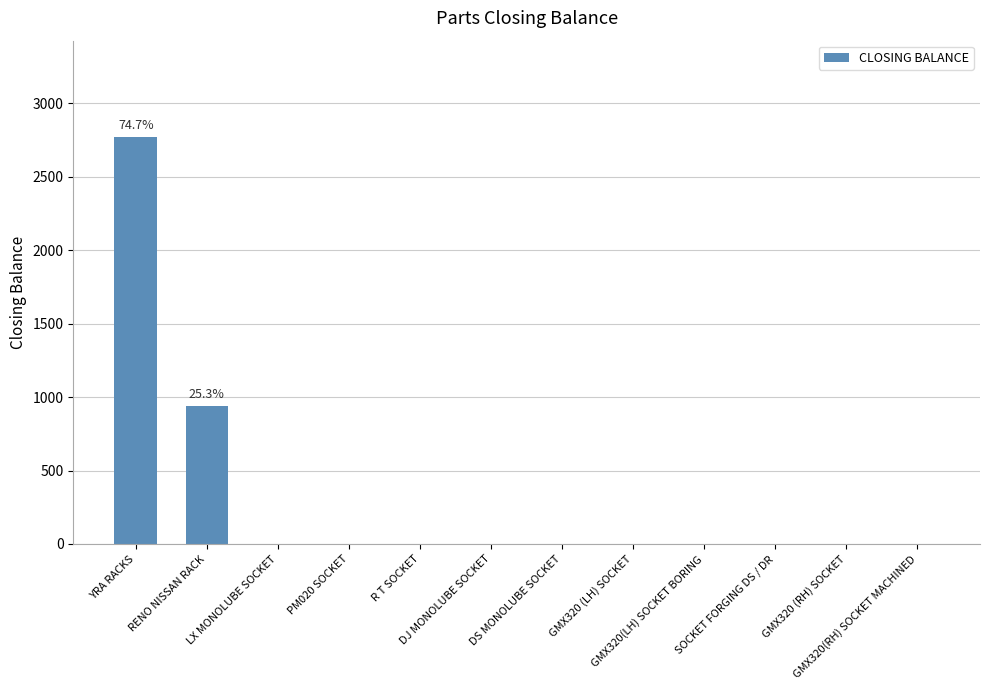

What is the sum of all values?

3714